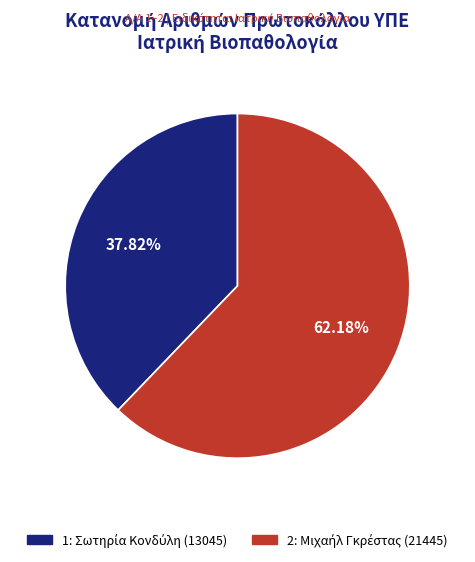

Is it true that 1 is 38% of the pie?

True